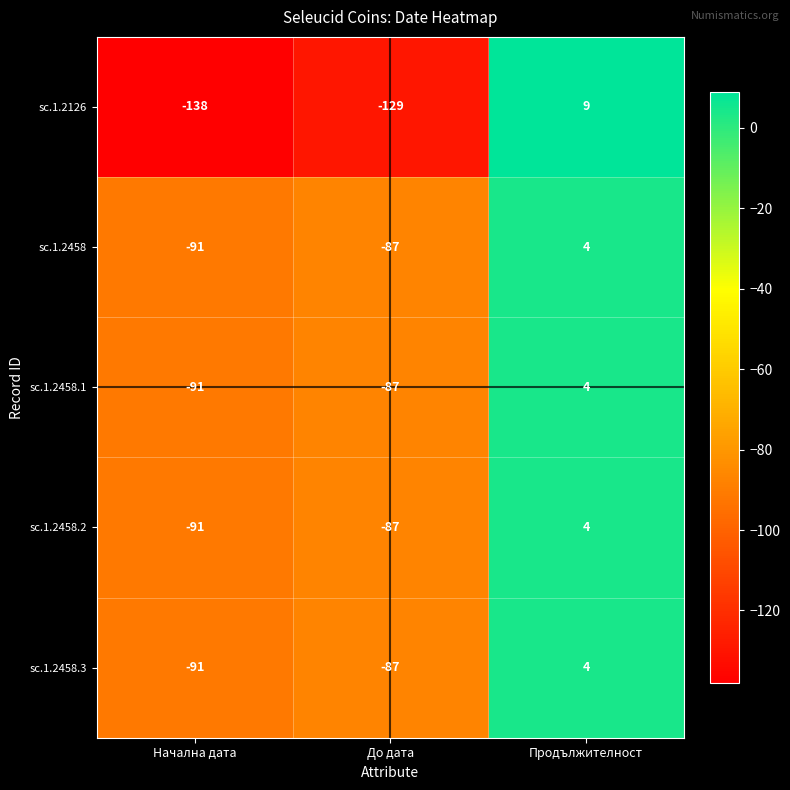

List the labels in order of sc.1.2126 value, smallest first.

Начална дата, До дата, Продължителност